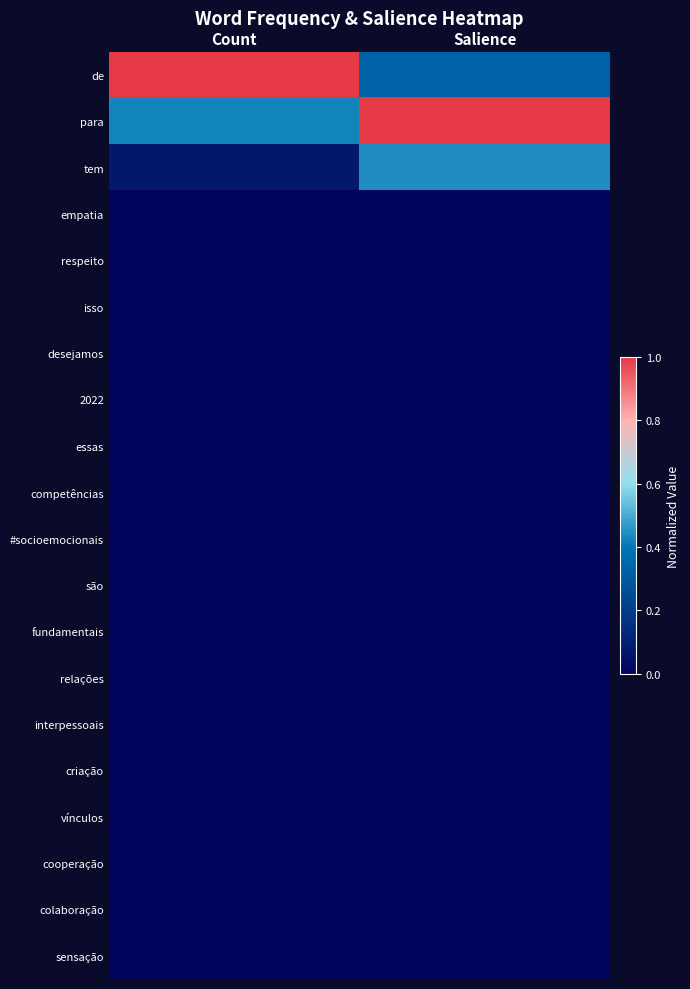

Reading right to left, extract all data points from this chart.

de: Salience=0.3	Count=1.0
para: Salience=1.0	Count=0.4
tem: Salience=0.4	Count=0.1
empatia: Salience=0.0	Count=0.0
respeito: Salience=0.0	Count=0.0
isso: Salience=0.0	Count=0.0
desejamos: Salience=0.0	Count=0.0
2022: Salience=0.0	Count=0.0
essas: Salience=0.0	Count=0.0
competências: Salience=0.0	Count=0.0
#socioemocionais: Salience=0.0	Count=0.0
são: Salience=0.0	Count=0.0
fundamentais: Salience=0.0	Count=0.0
relações: Salience=0.0	Count=0.0
interpessoais: Salience=0.0	Count=0.0
criação: Salience=0.0	Count=0.0
vínculos: Salience=0.0	Count=0.0
cooperação: Salience=0.0	Count=0.0
colaboração: Salience=0.0	Count=0.0
sensação: Salience=0.0	Count=0.0